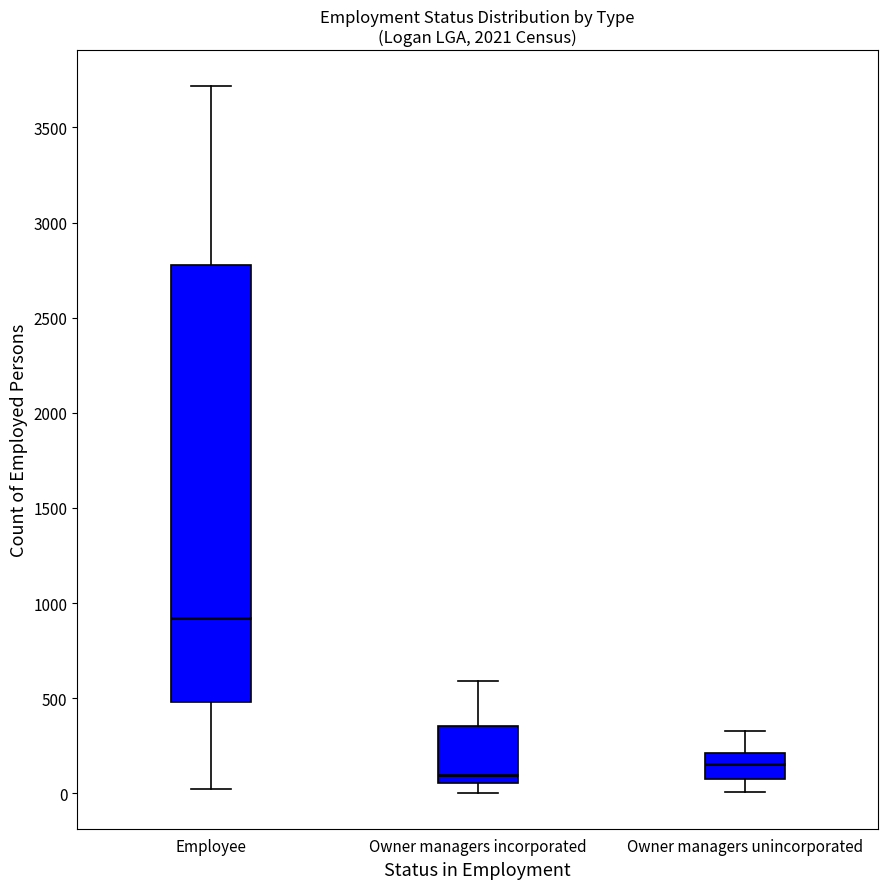

Which box is the tallest, from its lower edge to its upper edge?

Employee